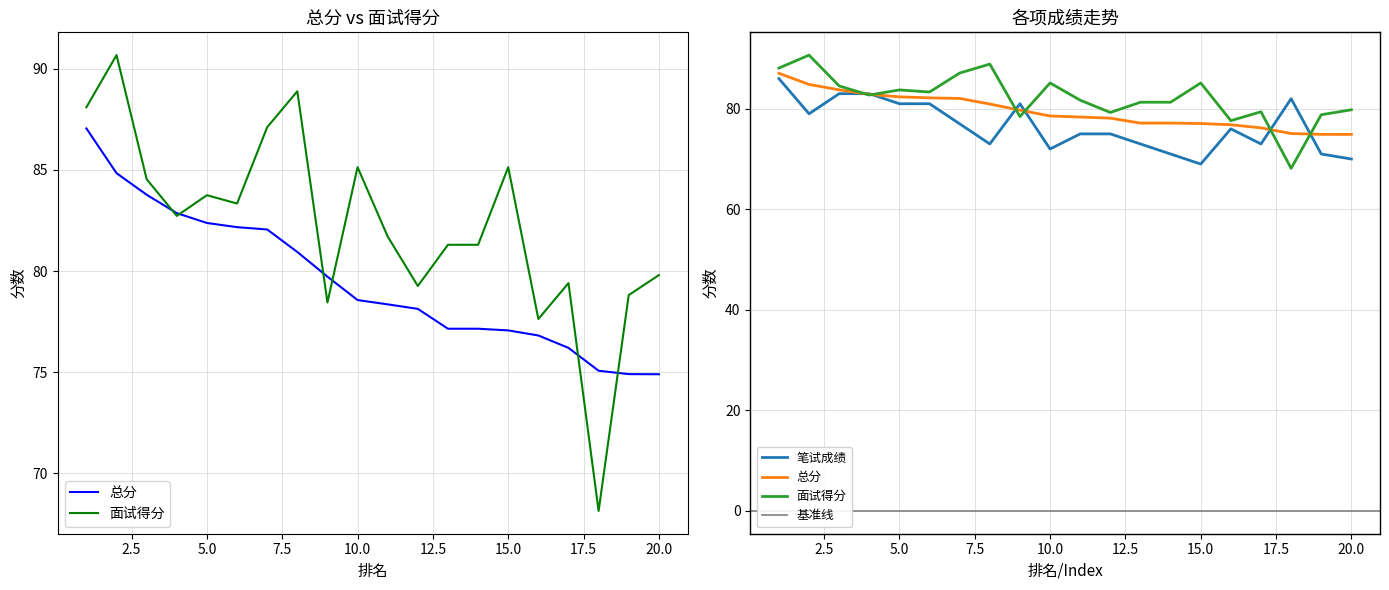

At which category does 面试得分 reach its first local peak?

2